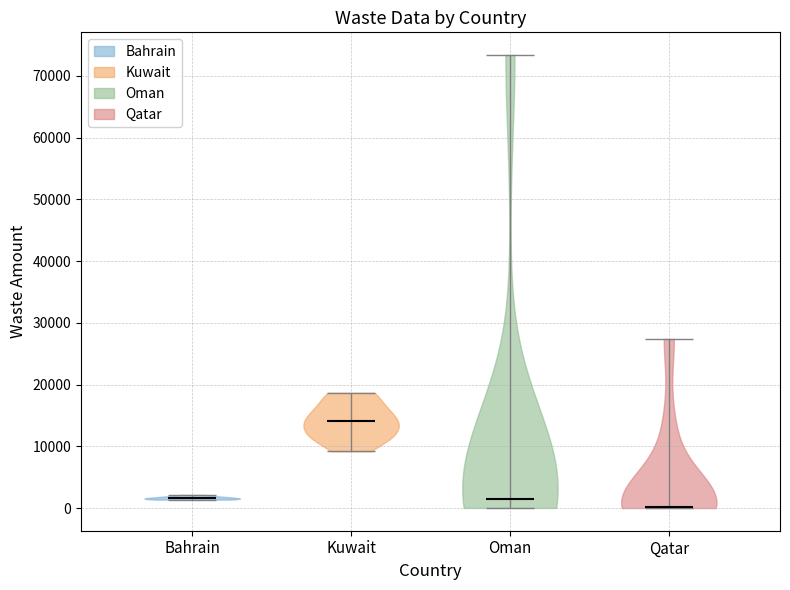

Reading left to right, read every violin against the y-axis: where its median line is, and the lowest and highest points it reaches. The values are not printed on the chart, so give them approximately, as read against the axis.

Bahrain: median line 2000, lowest point 1000, highest point 2000
Kuwait: median line 14000, lowest point 9000, highest point 19000
Oman: median line 2000, lowest point 0, highest point 73000
Qatar: median line 0, lowest point 0, highest point 27000